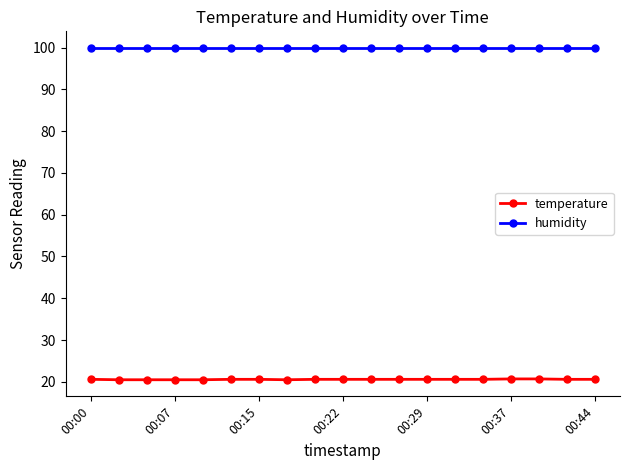

Does the chart display data point markers on the line(s)?

Yes